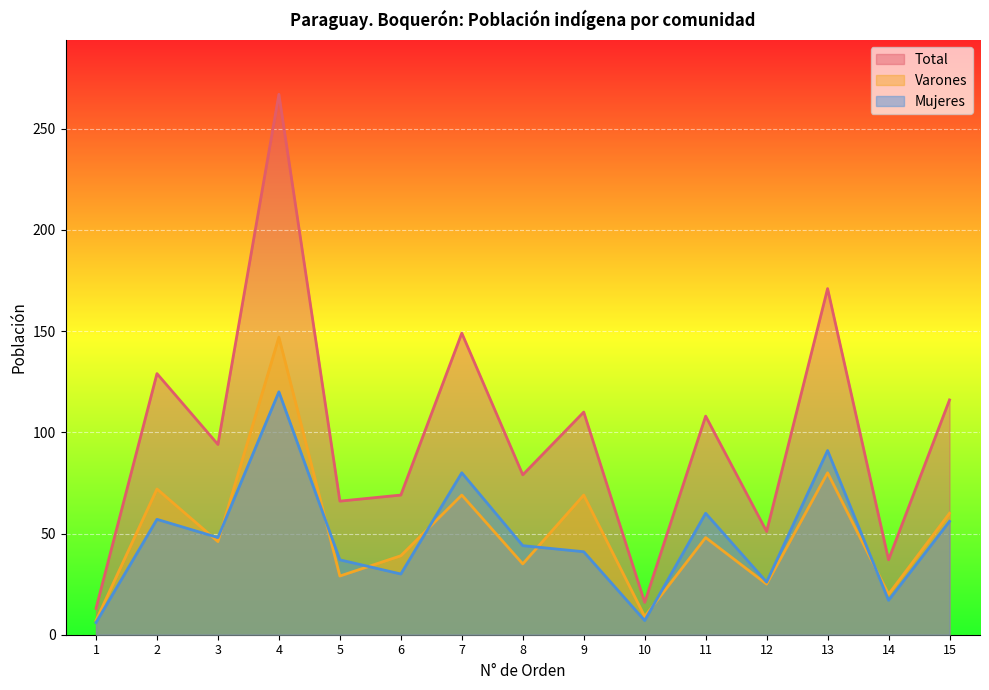

Which series has the largest total across all categories?

Total